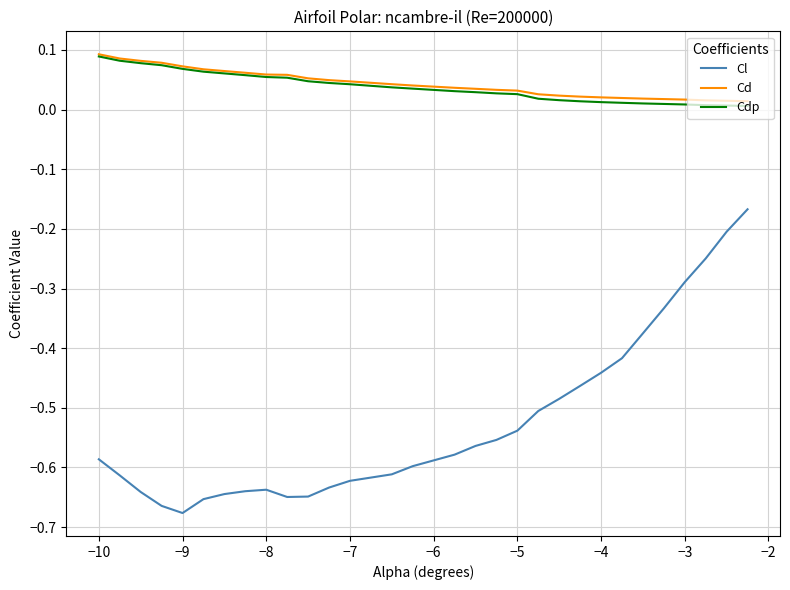

What are all the series names shown in the legend?

Cl, Cd, Cdp